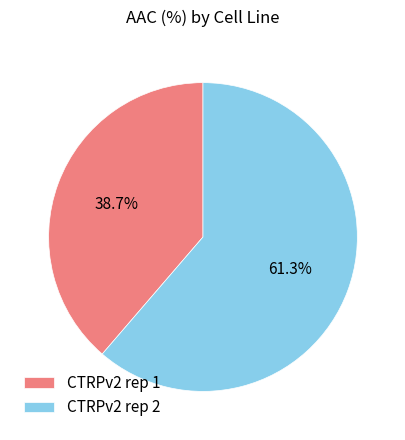

To the nearest percent, what percentage of the pie is CTRPv2 rep 2?

61%